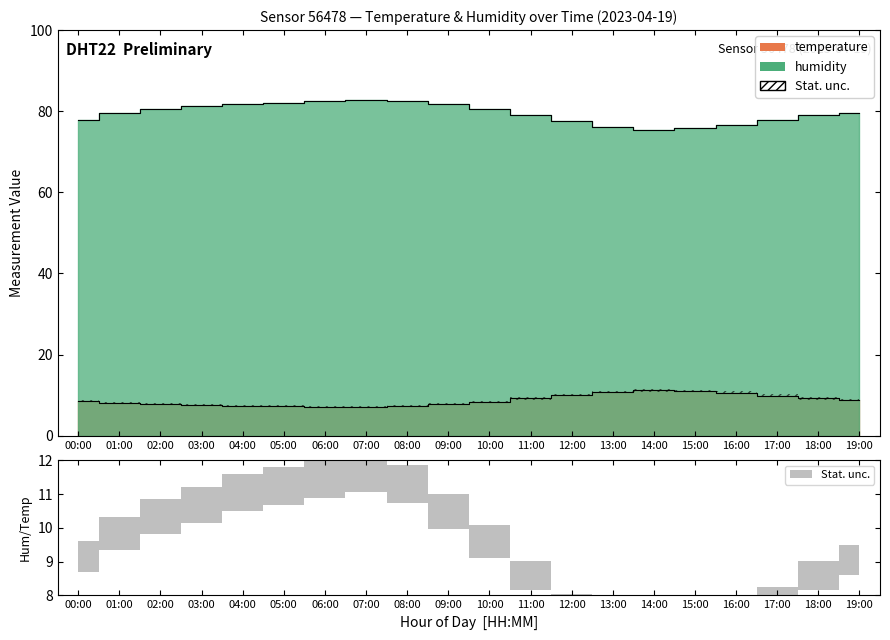

What is the sum of the temperature values at 08:00 and 16:00?

17.9